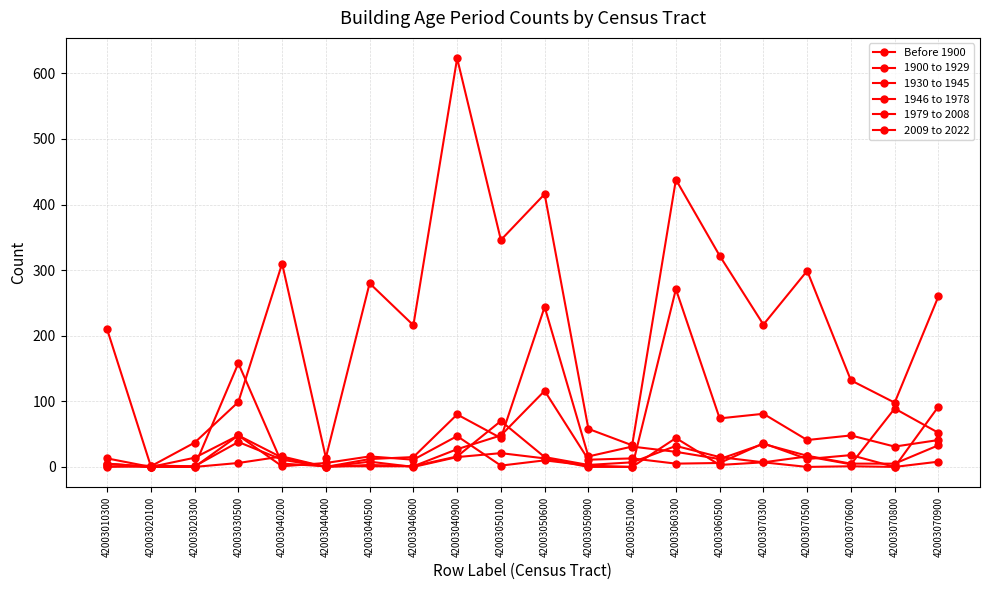

How many data points in 1946 to 1978 are less than 12?

10